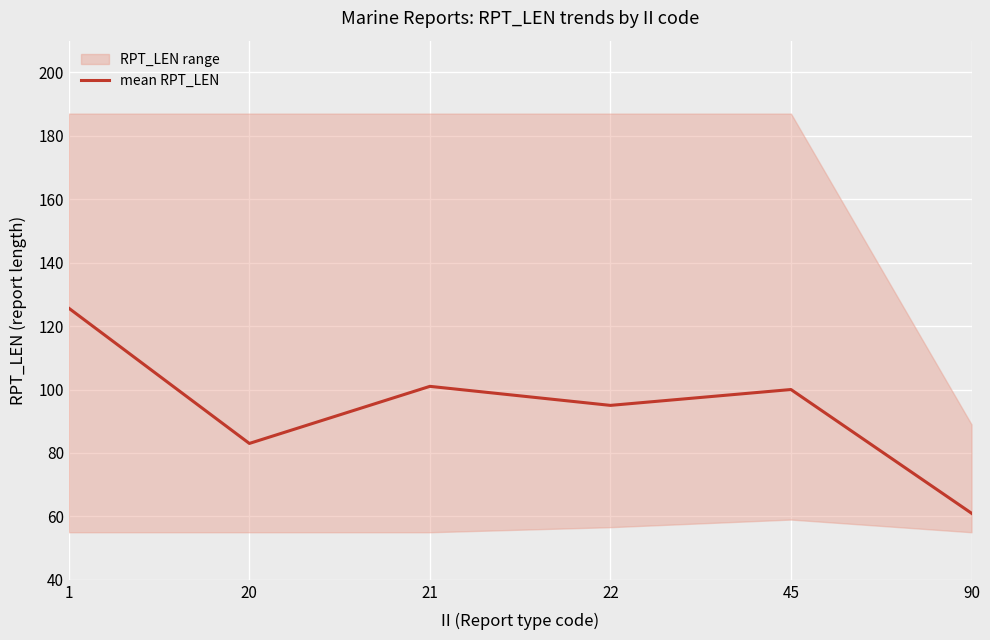

Where is the first local minimum?

20